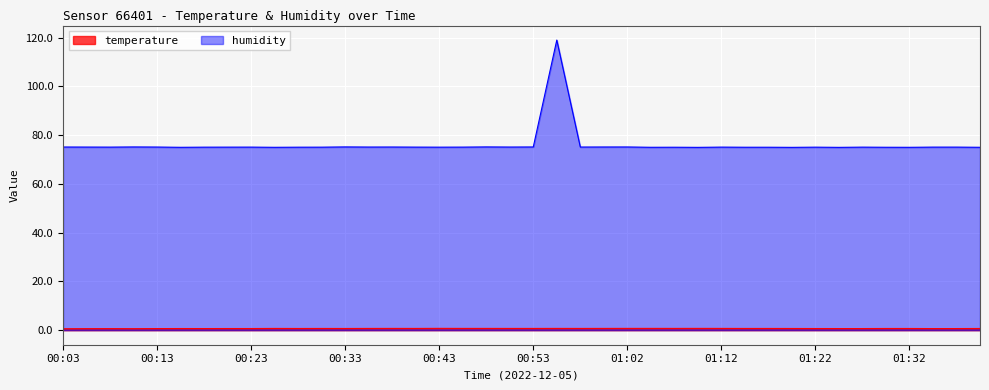

True or false: humidity and temperature intersect in this chart.

False